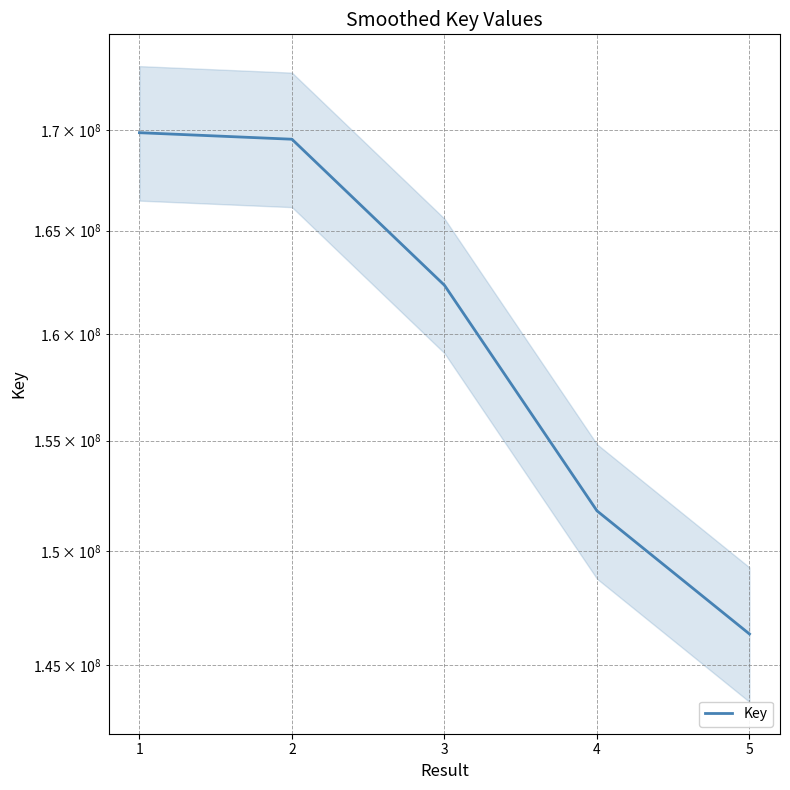

Where does the data first go above 162335628?

1